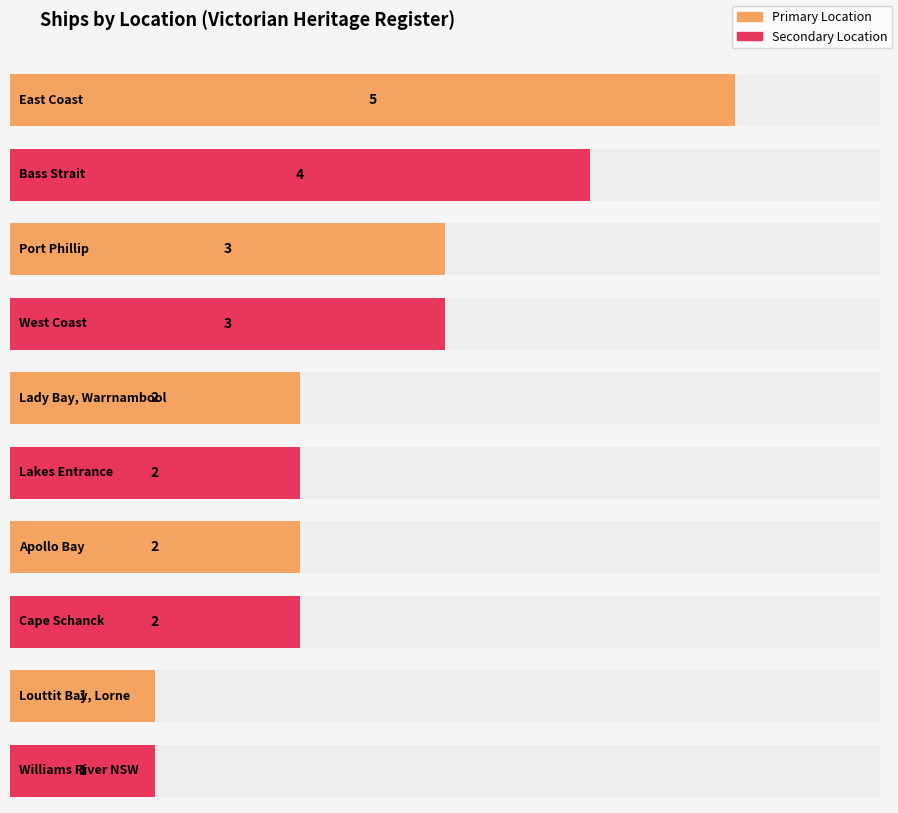

What is the label of the 5th bar from the right?

Lakes Entrance